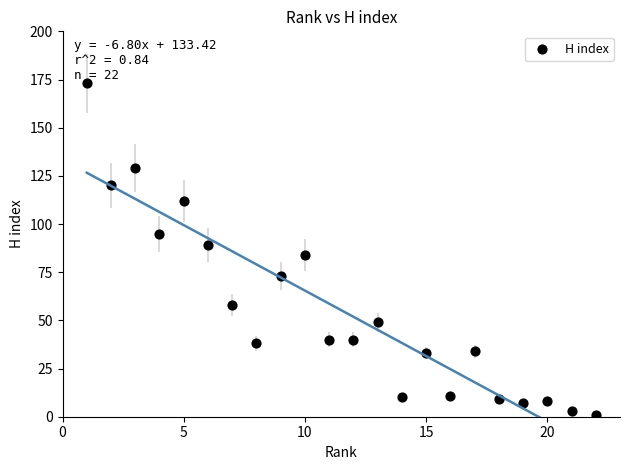

What is the range of X values (max minus min)?

21